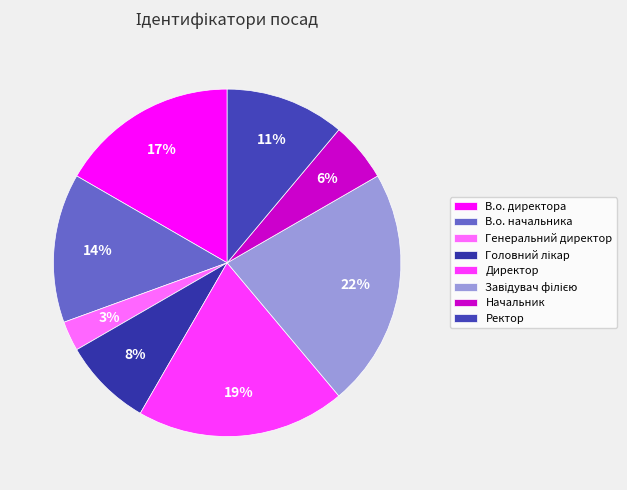

Between В.о. начальника and Завідувач філією, which is larger?

Завідувач філією